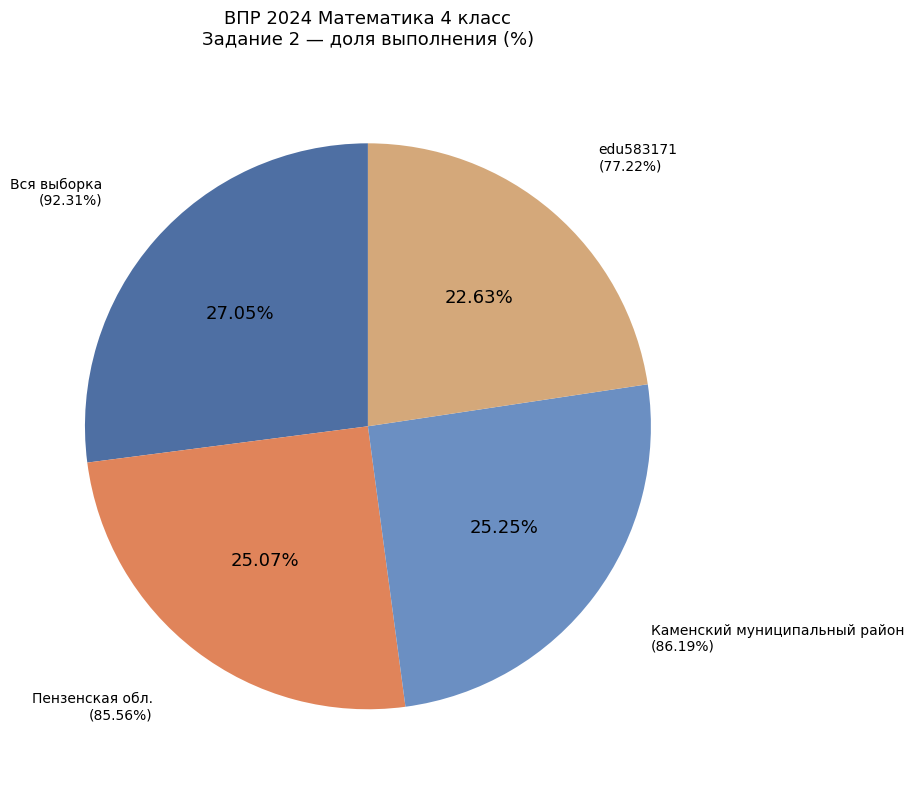

Which slice is the smallest?

edu583171